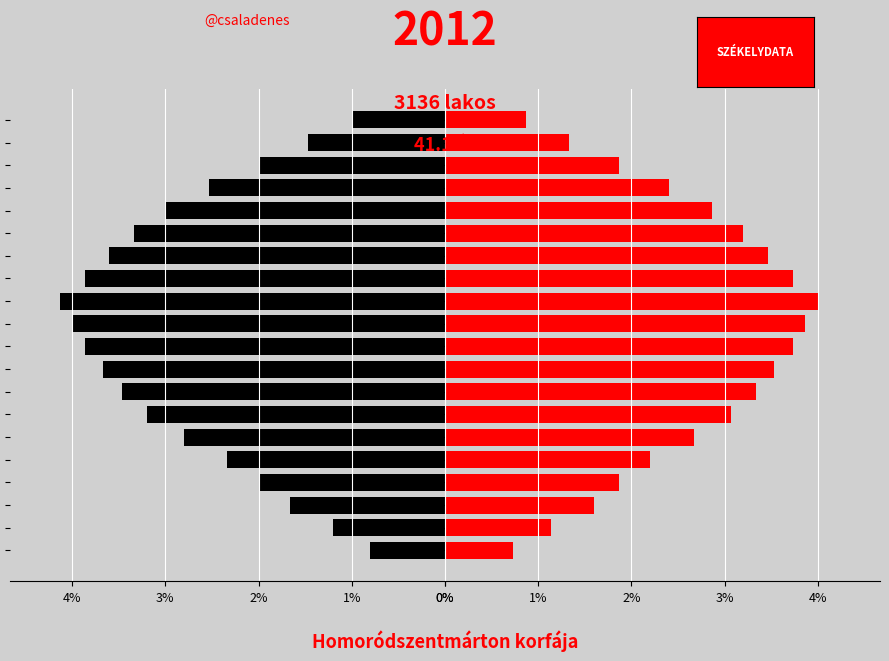

Which series changed the most between 11 and 15?

Left (Black)